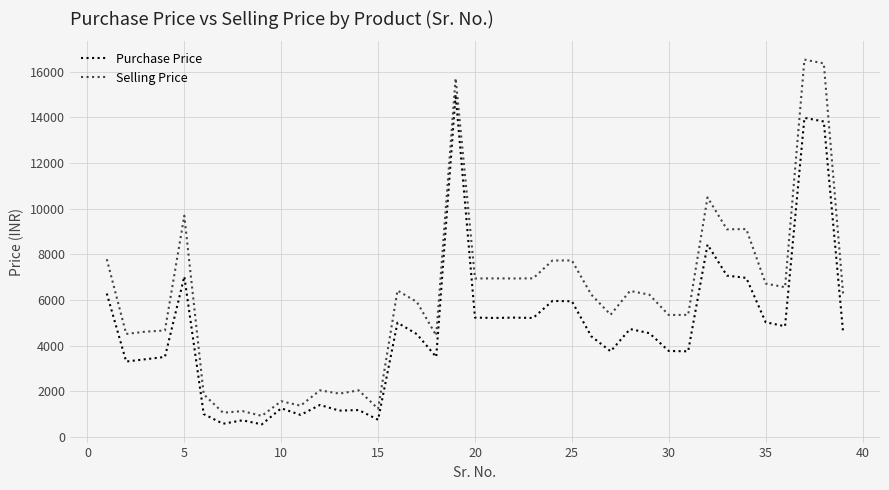

Does the chart display data point markers on the line(s)?

No